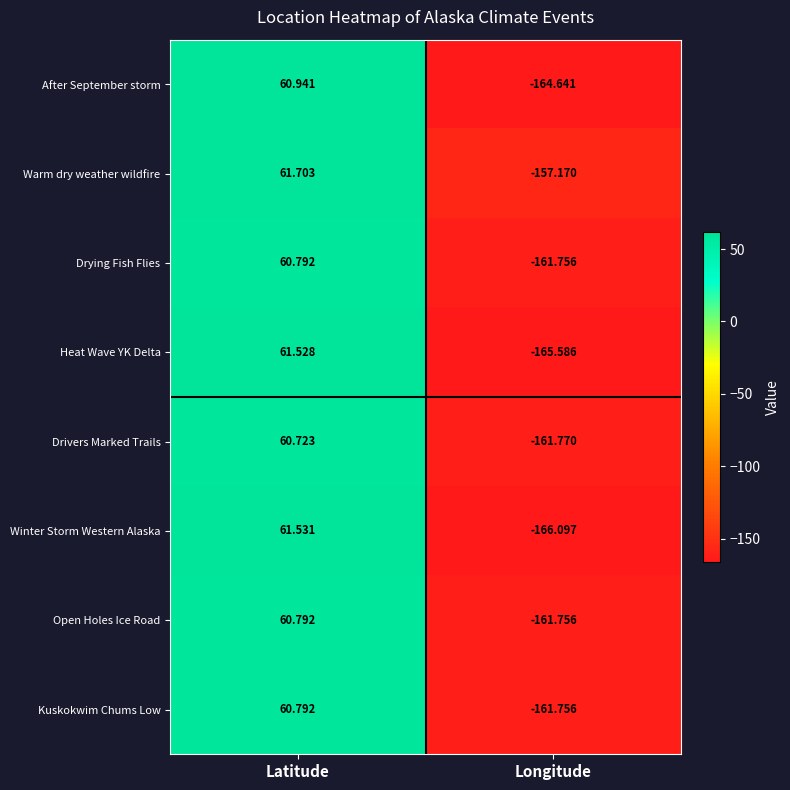

Which series has the widest spread of values?

Winter Storm Western Alaska